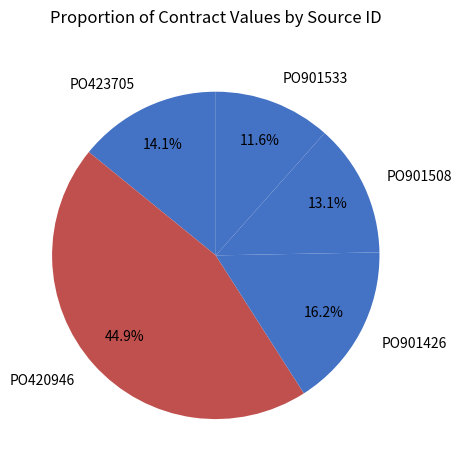

Which slice is the smallest?

PO901533